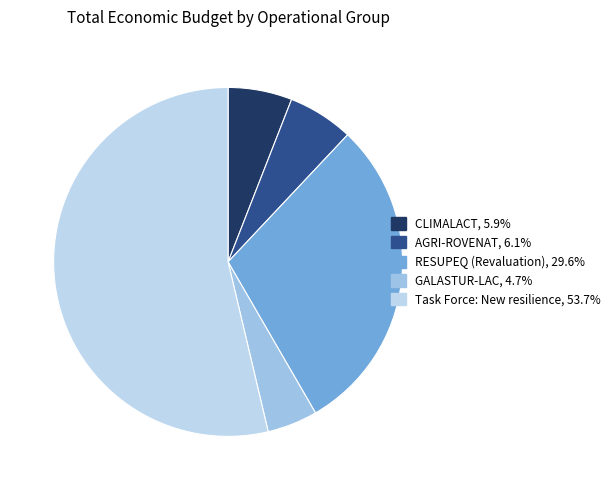

How many segments does this pie chart have?

5